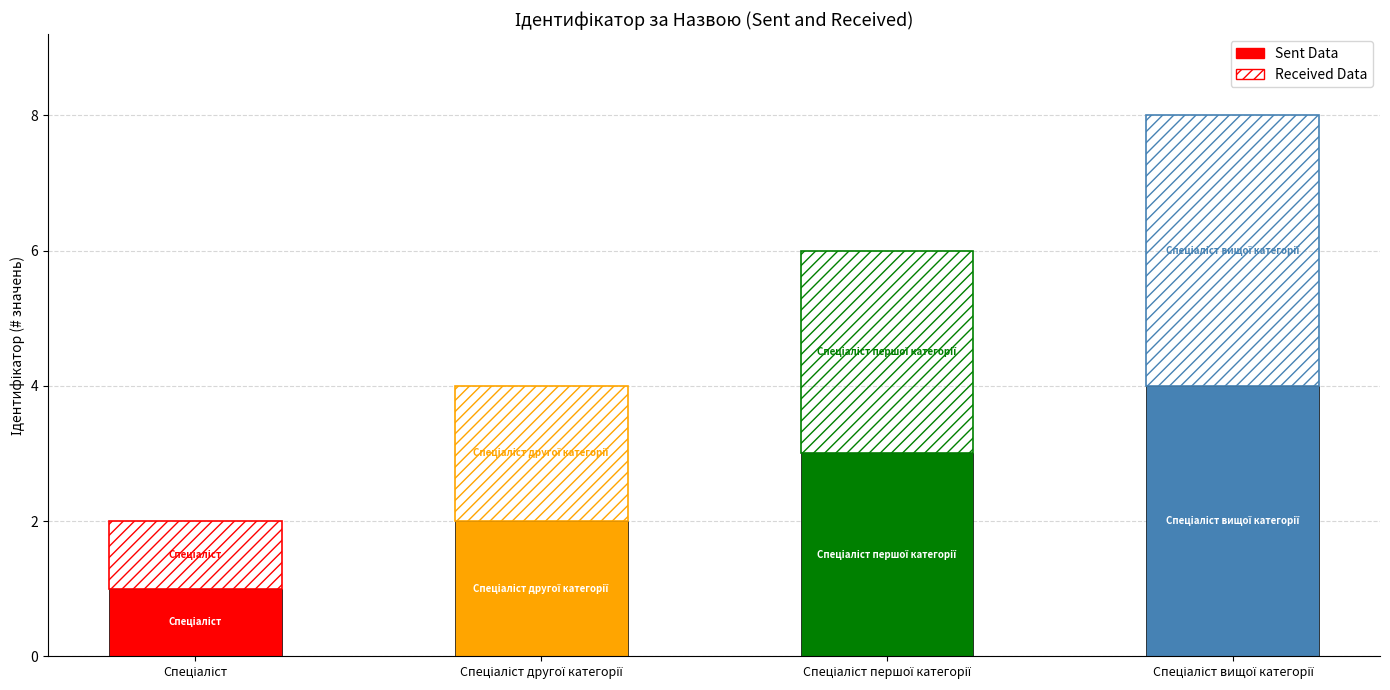

At Спеціаліст першої категорії, list the series in order from smallest to largest.

Sent Data, Received Data